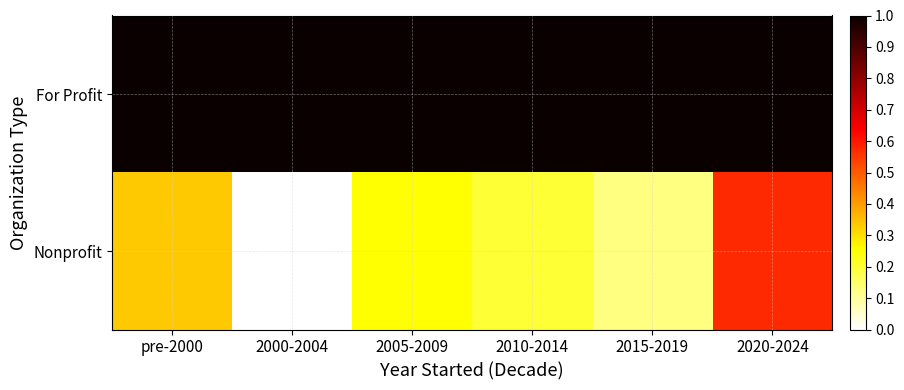

At how many categories does at least one series exceed 0?

6